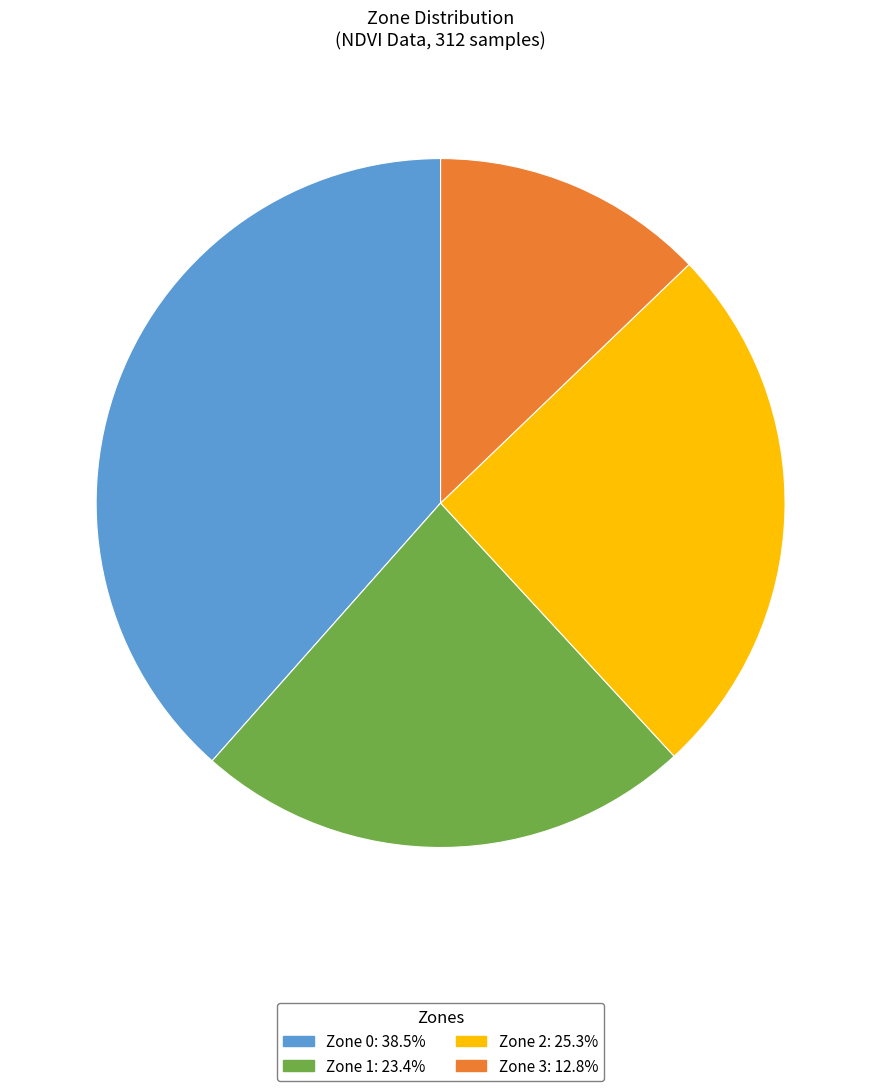

Is the sum of Zone 1 and Zone 2 greater than half?

No